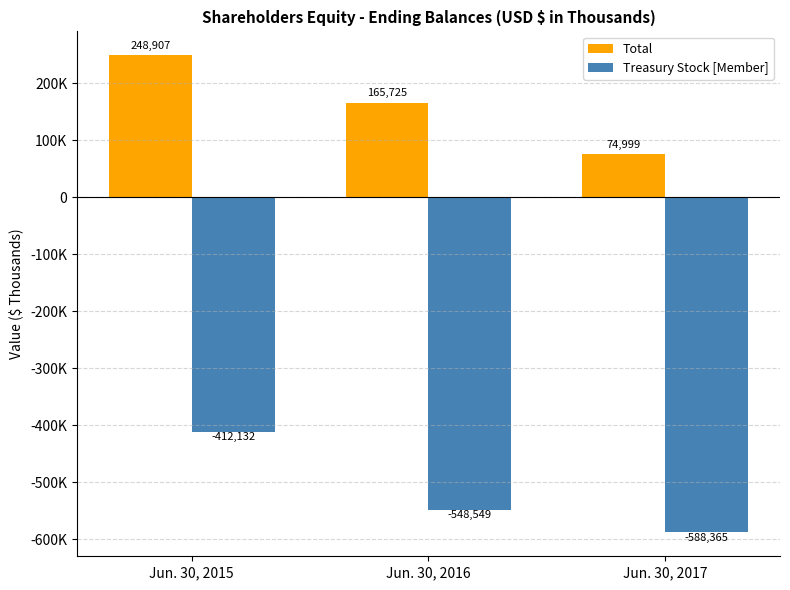

Rank the series by their maximum value, from lowest to highest.

Treasury Stock [Member], Total